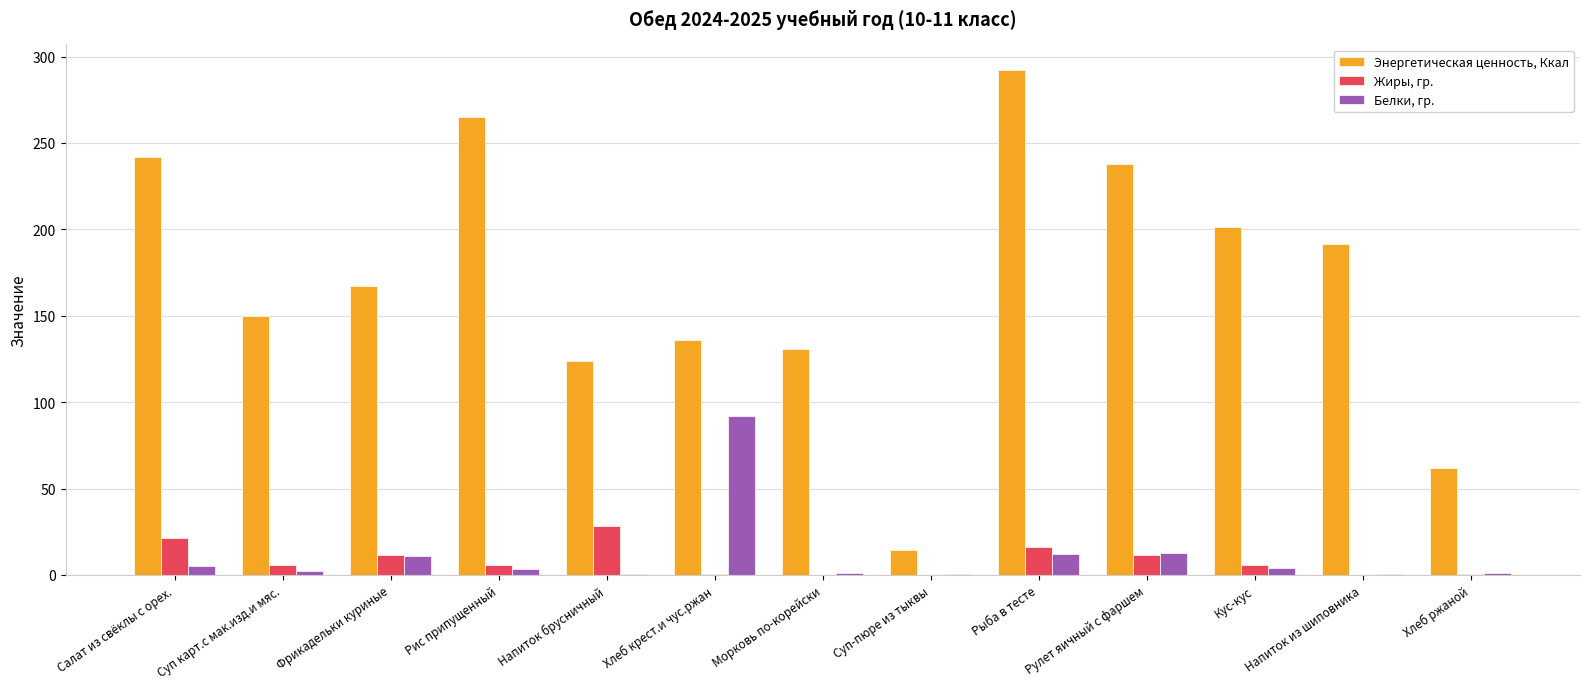

Which series has the largest total across all categories?

Энергетическая ценность, Ккал